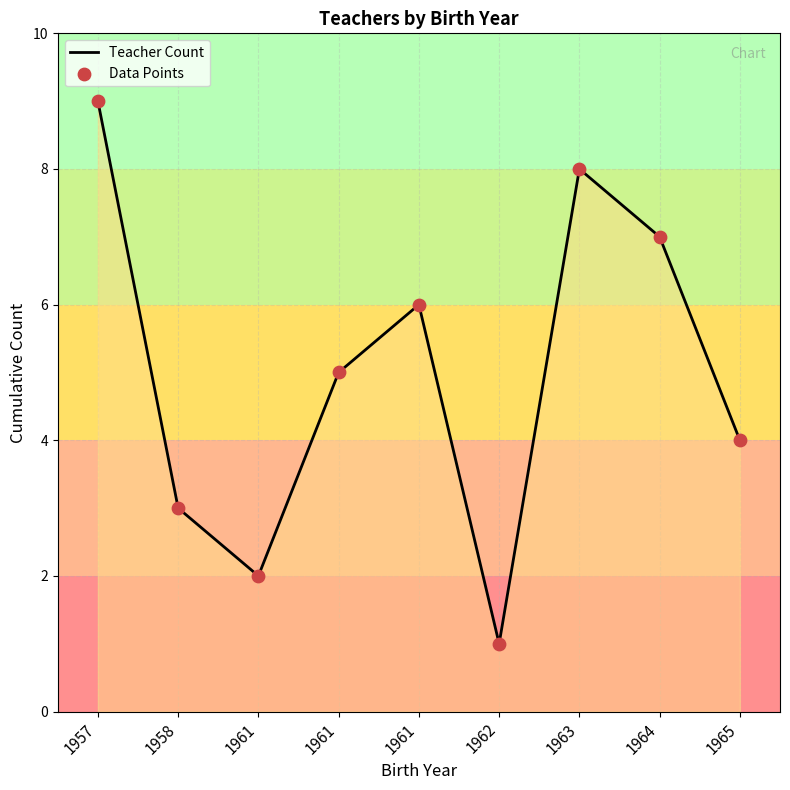

Is this an area chart (filled region under the line)?

Yes